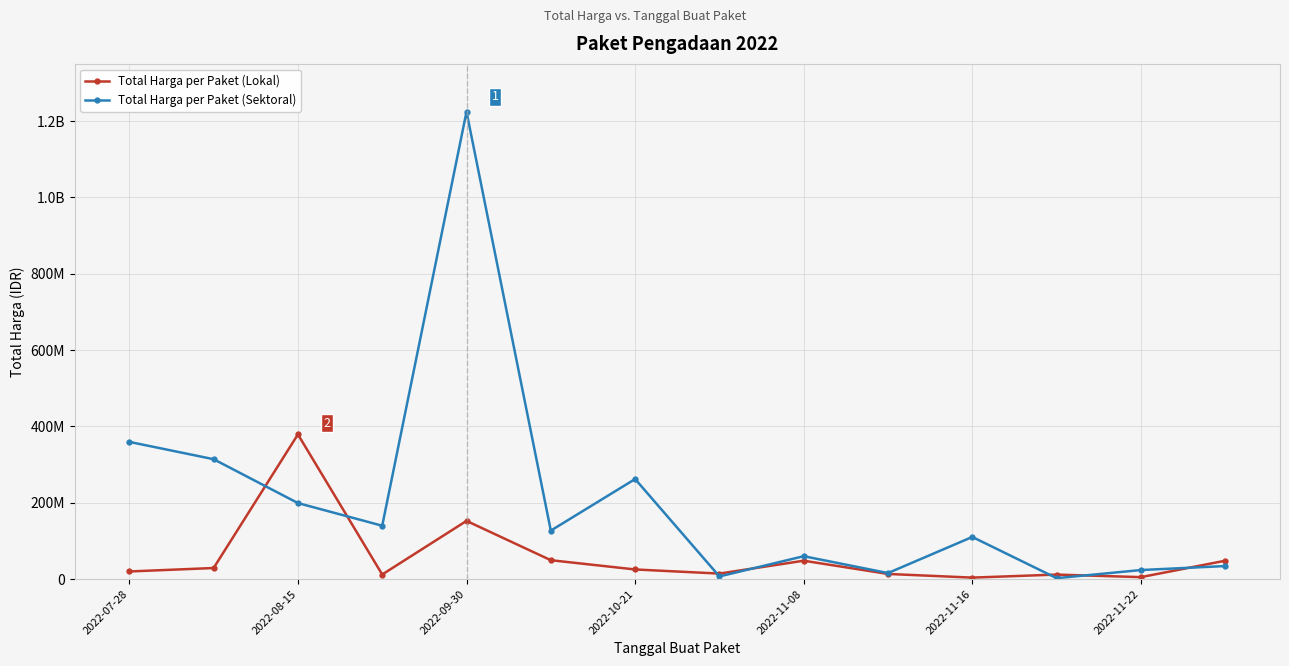

Reading left to right, transcribe all the data shown in this chart.

Total Harga per Paket (Lokal): 19950000	29000000	379075000	12000000	152477000	49478000	25200000	14400000	48140000	13442000	3825000	11800000	5093000	48140000
Total Harga per Paket (Sektoral): 359500000	314121780	199200000	139800000	1224682000	127000000	262118150	6936000	59935000	15787200	110389990	2395750	23680800	34132505